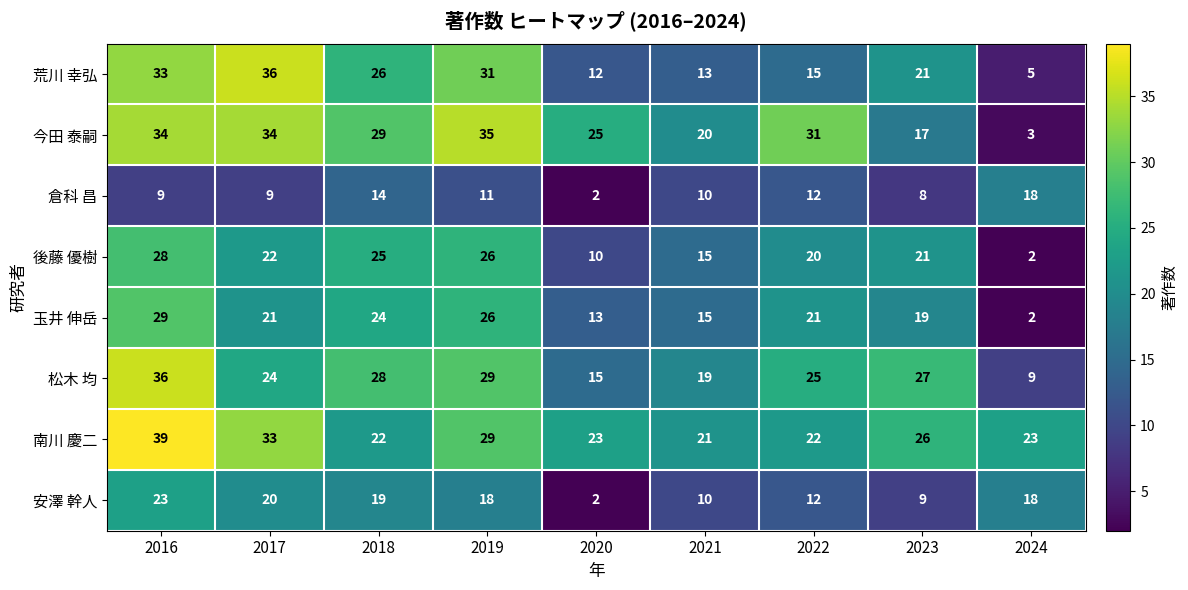

Which series changed the most between 2021 and 2024?

今田 泰嗣